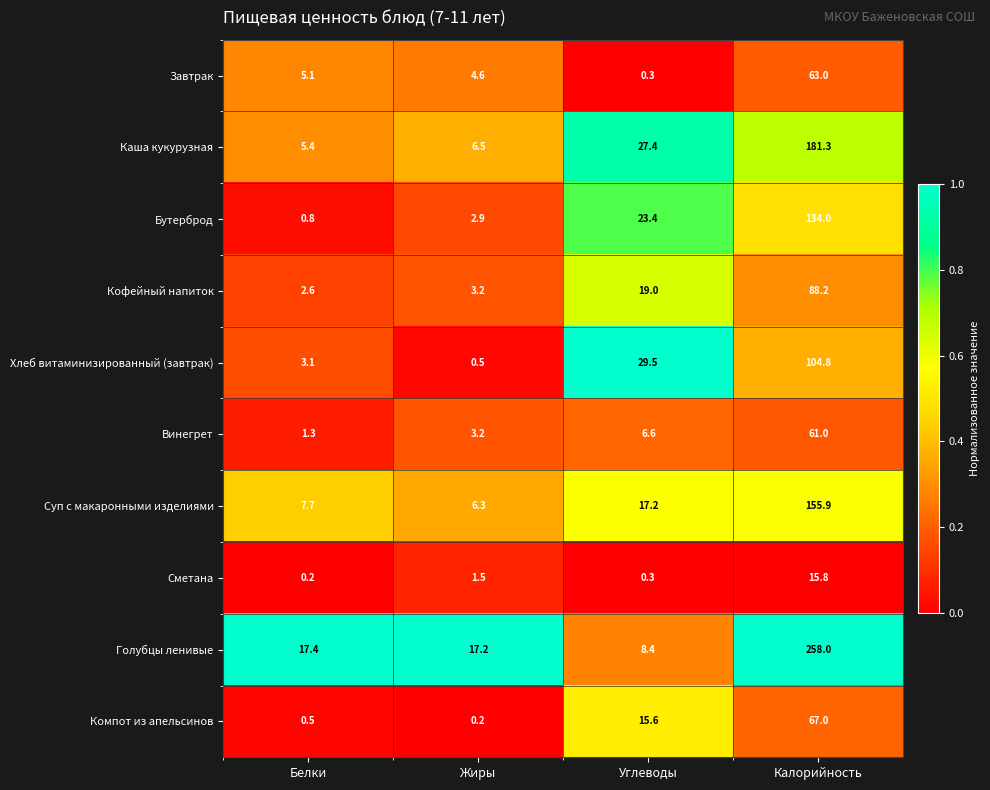

Rank the series at Белки from lowest to highest value.

Сметана, Компот из апельсинов, Бутерброд, Винегрет, Кофейный напиток, Хлеб витаминизированный (завтрак), Завтрак, Каша кукурузная, Суп с макаронными изделиями, Голубцы ленивые